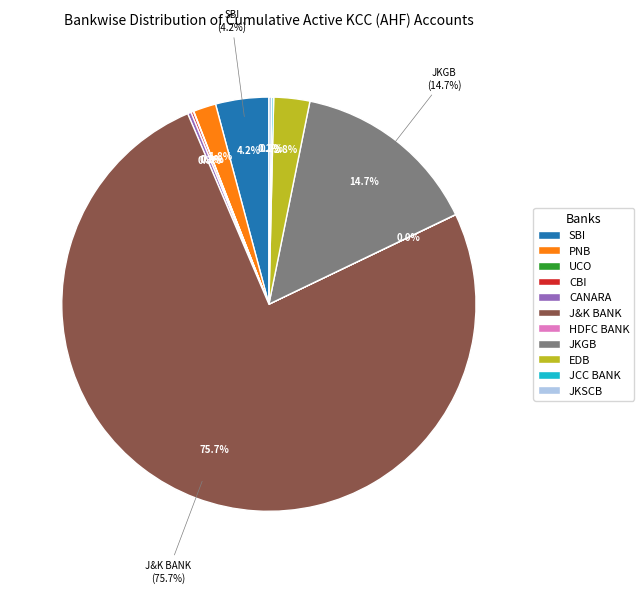

Count the number of slices in the pie.

11